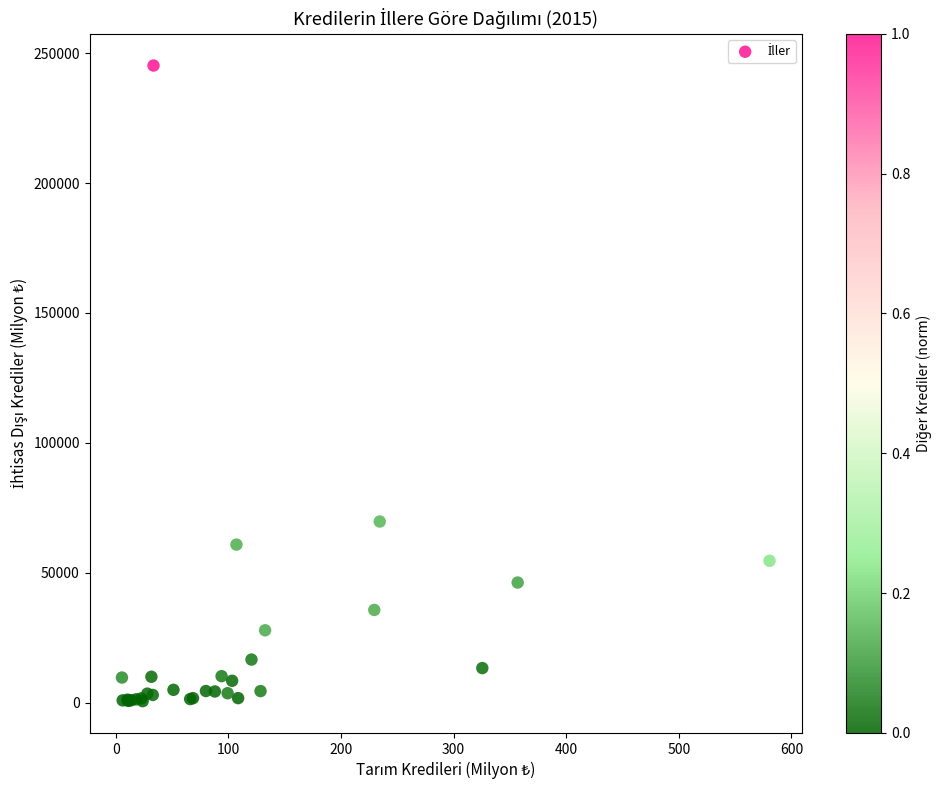

What Y value in the scatter plot is closest to 122886?

69684.4